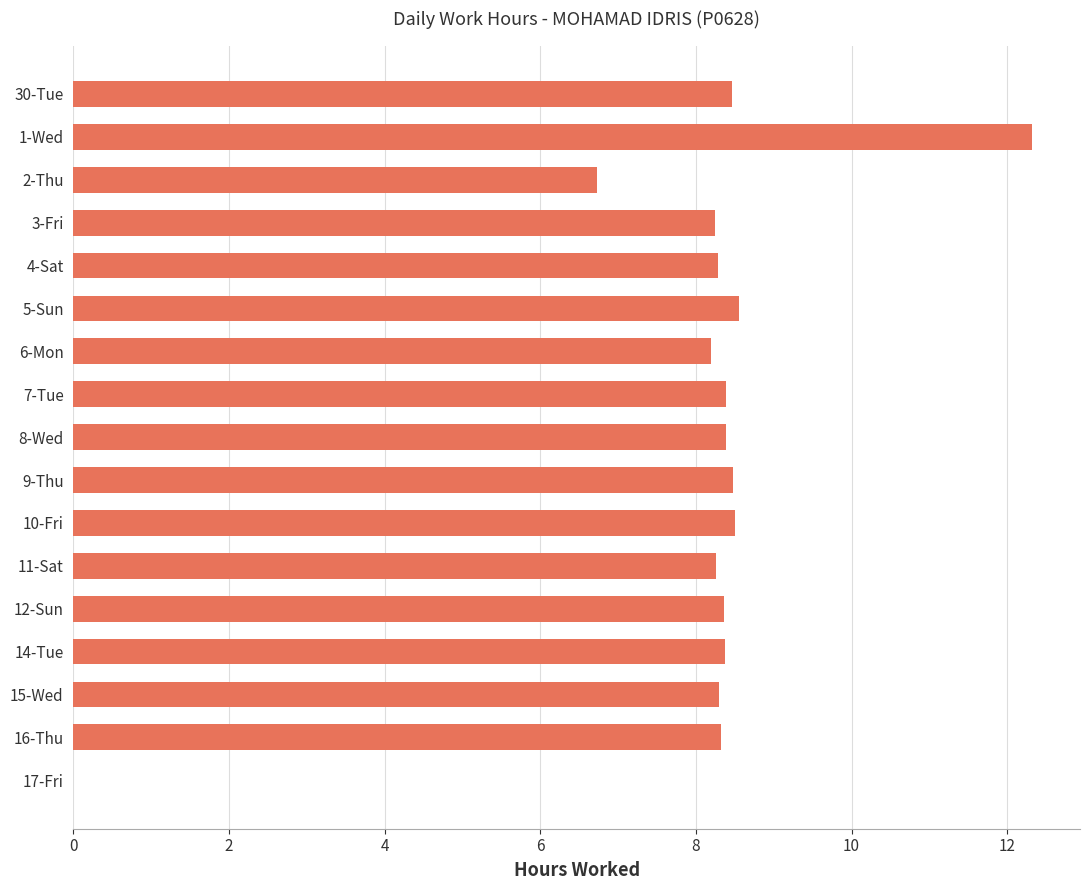

What is the sum of the values at 16-Thu and 8-Wed?

16.7